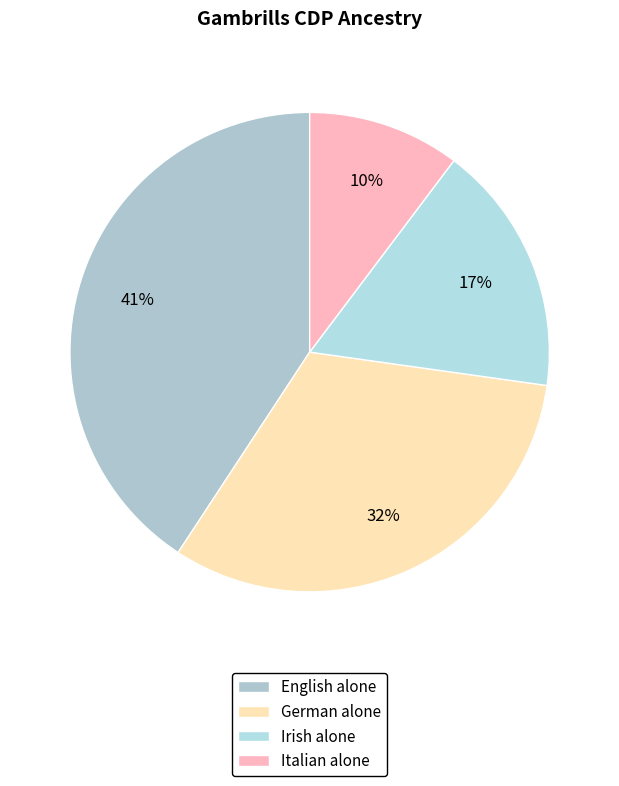

Count the number of slices in the pie.

4